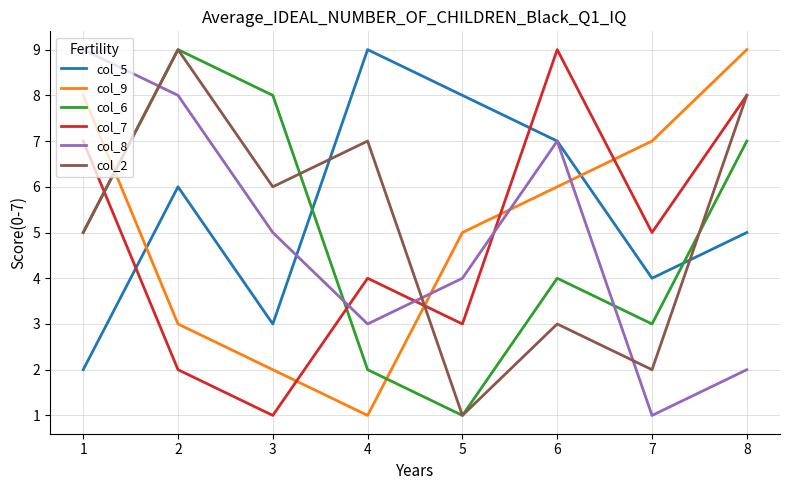

What is the difference between the second highest and minimum values in the col_5 series?

6